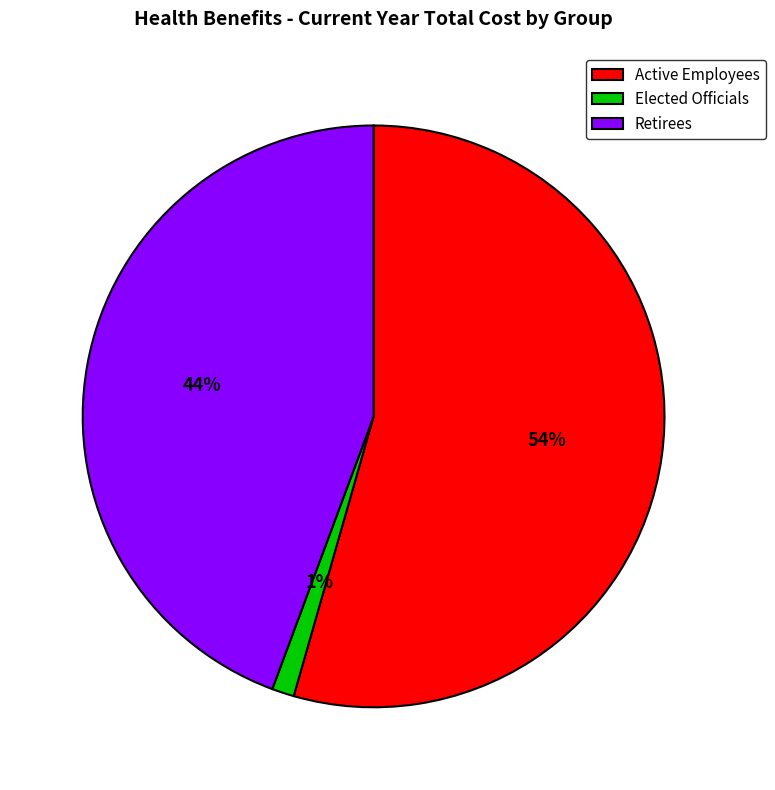

What is the majority slice?

Active Employees